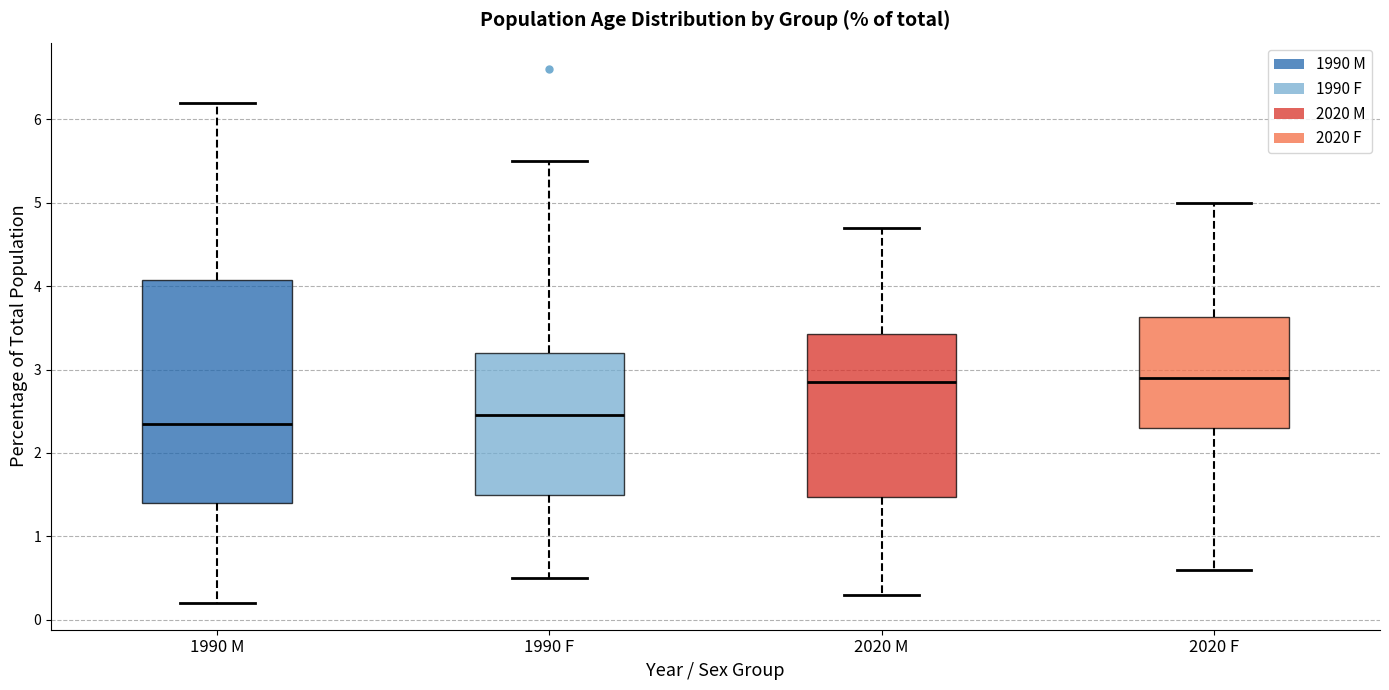

Reading left to right, transcribe this box plot: for each box, give where its median line is, the range the box spans, and where its two whiskers end, as read against the y-axis. The values are not printed on the chart, so give them approximately, as read against the axis.

1990 M: median 2.4, box 1.4 to 4.1, whiskers 0.2 to 6.2
1990 F: median 2.5, box 1.5 to 3.2, whiskers 0.5 to 5.5
2020 M: median 2.9, box 1.5 to 3.4, whiskers 0.3 to 4.7
2020 F: median 2.9, box 2.3 to 3.6, whiskers 0.6 to 5.0